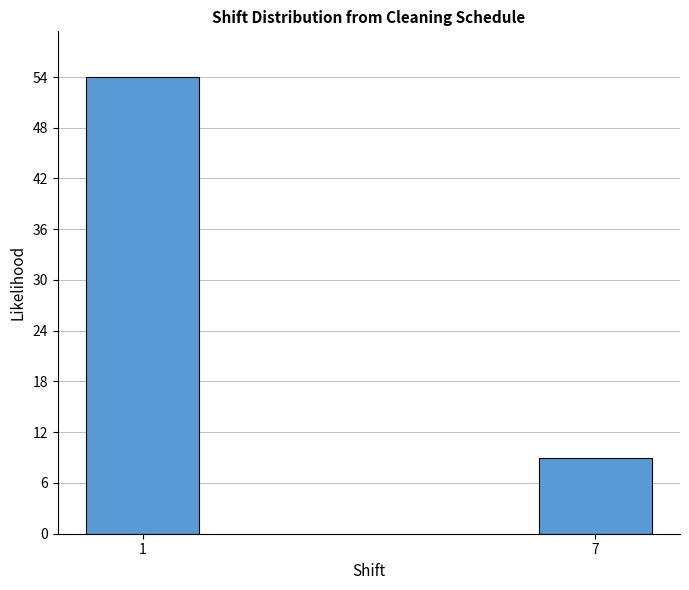

Reading left to right, list all the values displayed in this chart.

1=54	7=9